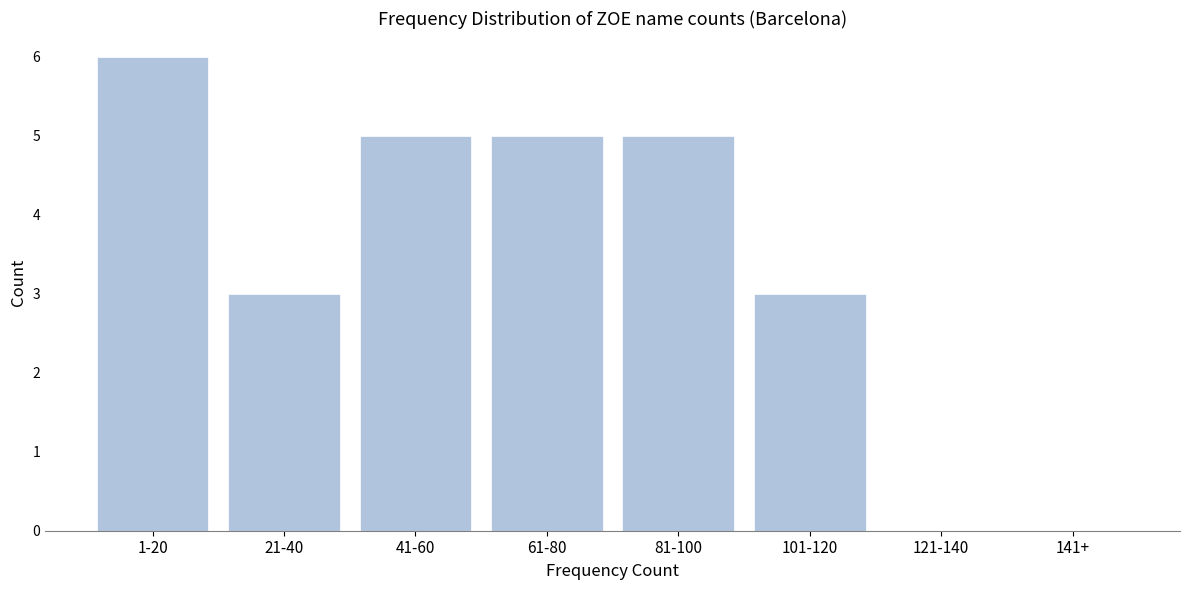

Reading left to right, what are all the values shown in this chart?

1-20=6	21-40=3	41-60=5	61-80=5	81-100=5	101-120=3	121-140=0	141+=0